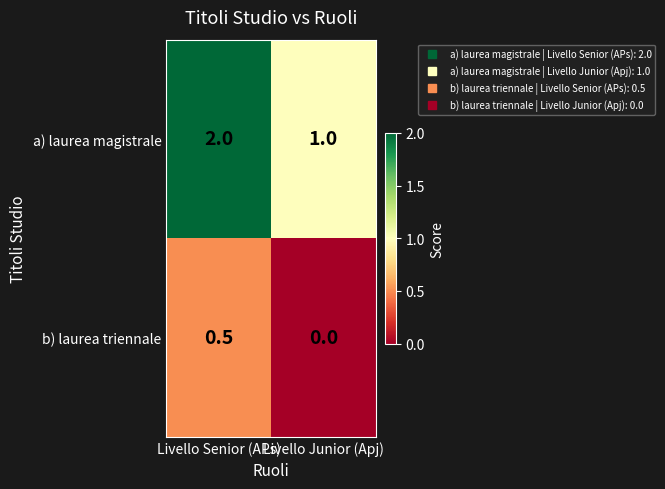

Count the number of data series in this chart.

2